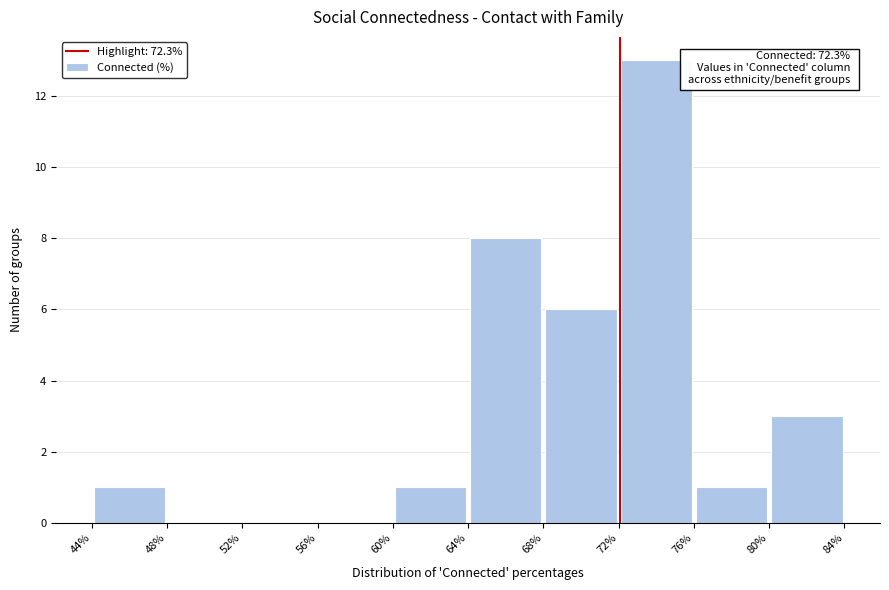

Over which range of the x-axis is the bar tallest?

72% to 76%